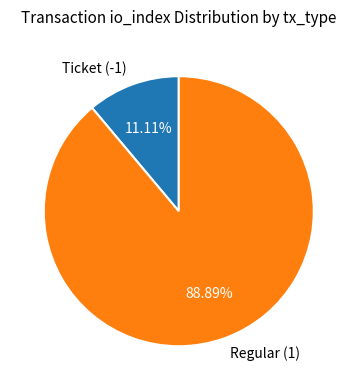

Which slice is the smallest?

Ticket (-1)